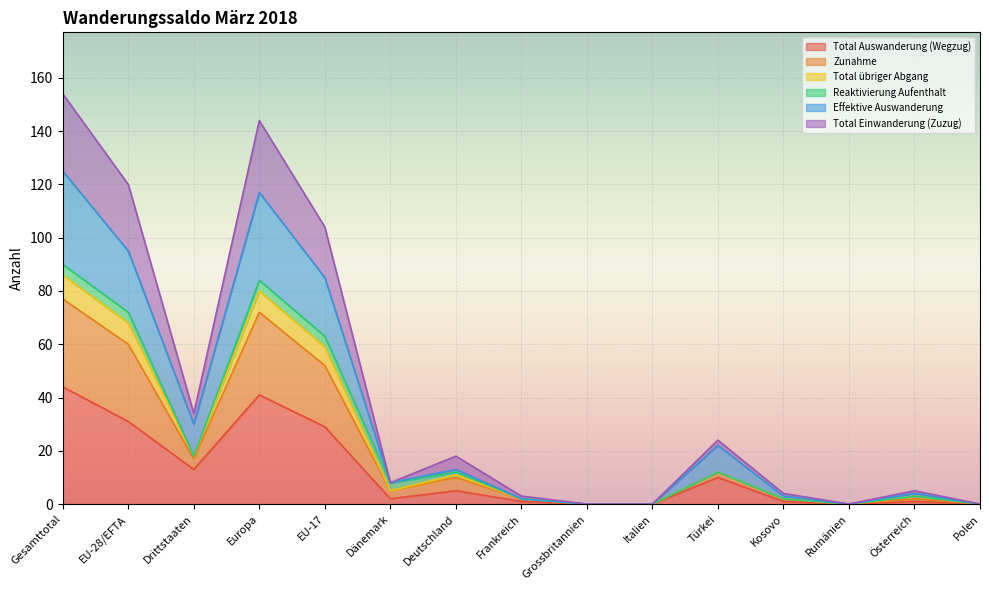

At which category does Total Auswanderung (Wegzug) reach its first local peak?

Europa